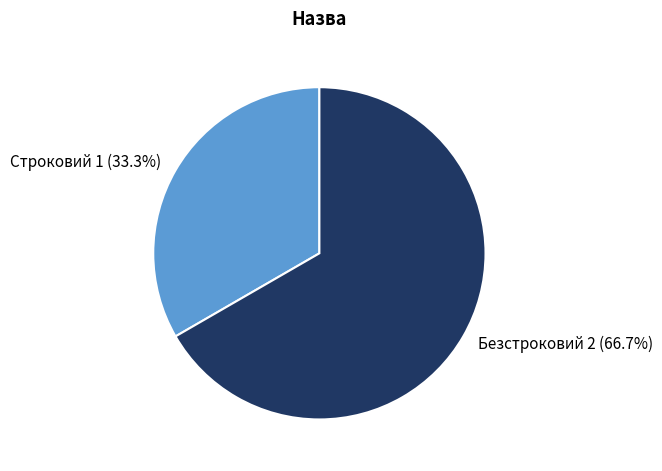

Is there a majority slice in this chart?

Yes